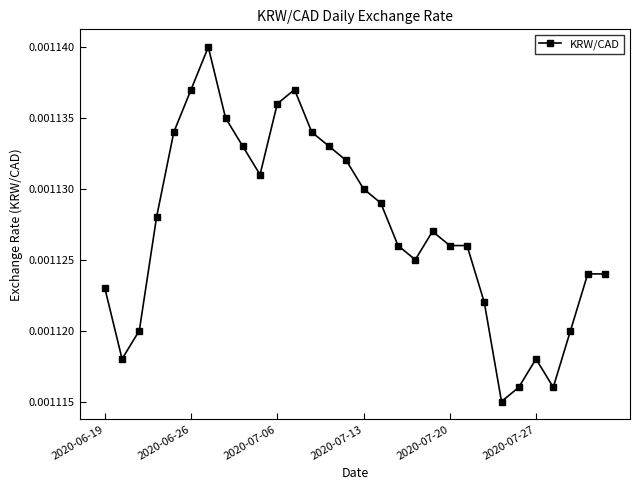

How many values are between 0 and 1?

30